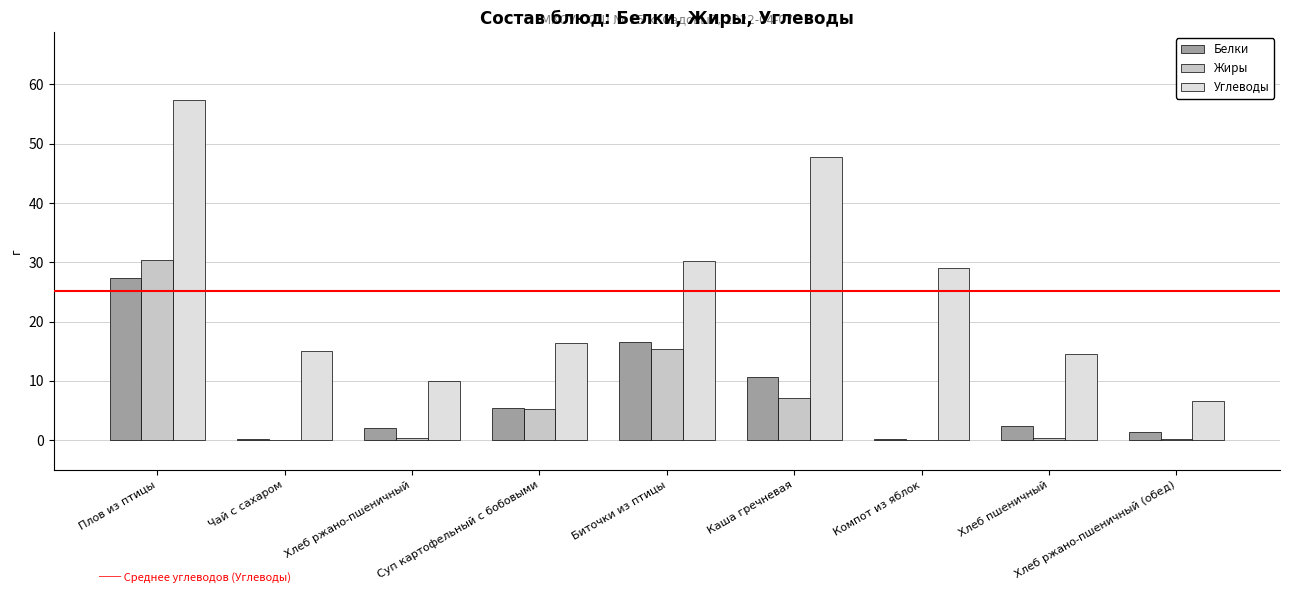

Is it true that Жиры equals 0.4 at Хлеб ржано-пшеничный?

True